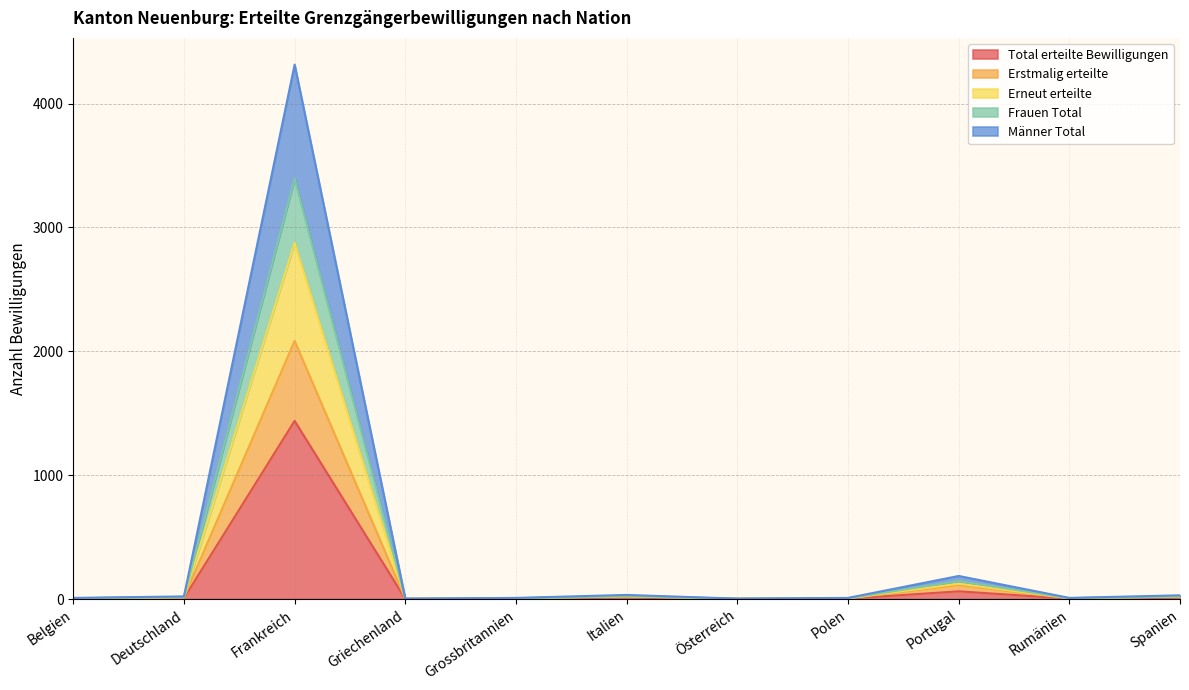

Rank the series by their maximum value, from lowest to highest.

Total erteilte Bewilligungen, Erstmalig erteilte, Frauen Total, Erneut erteilte, Männer Total